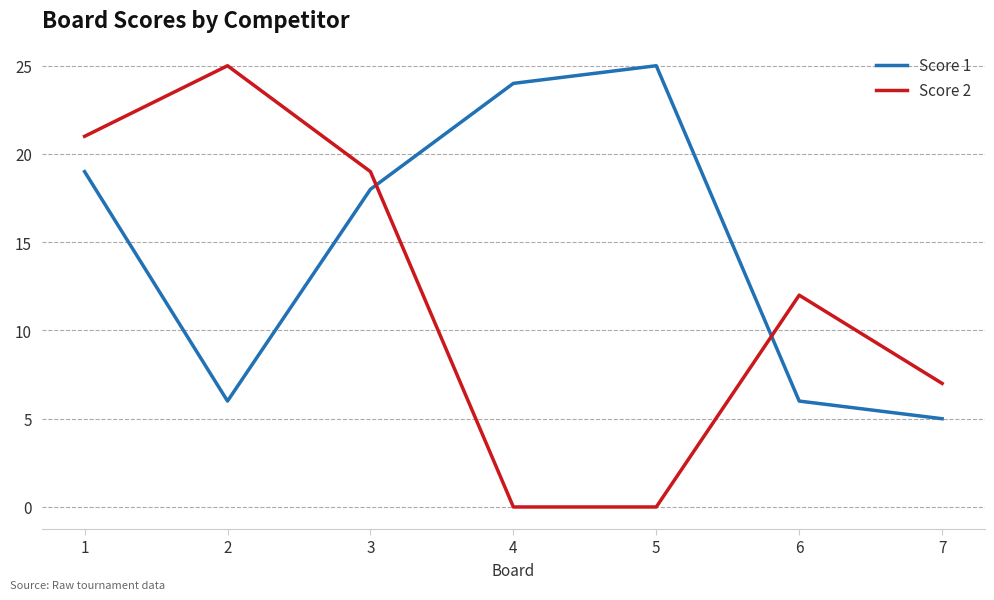

What are all the series names shown in the legend?

Score 1, Score 2